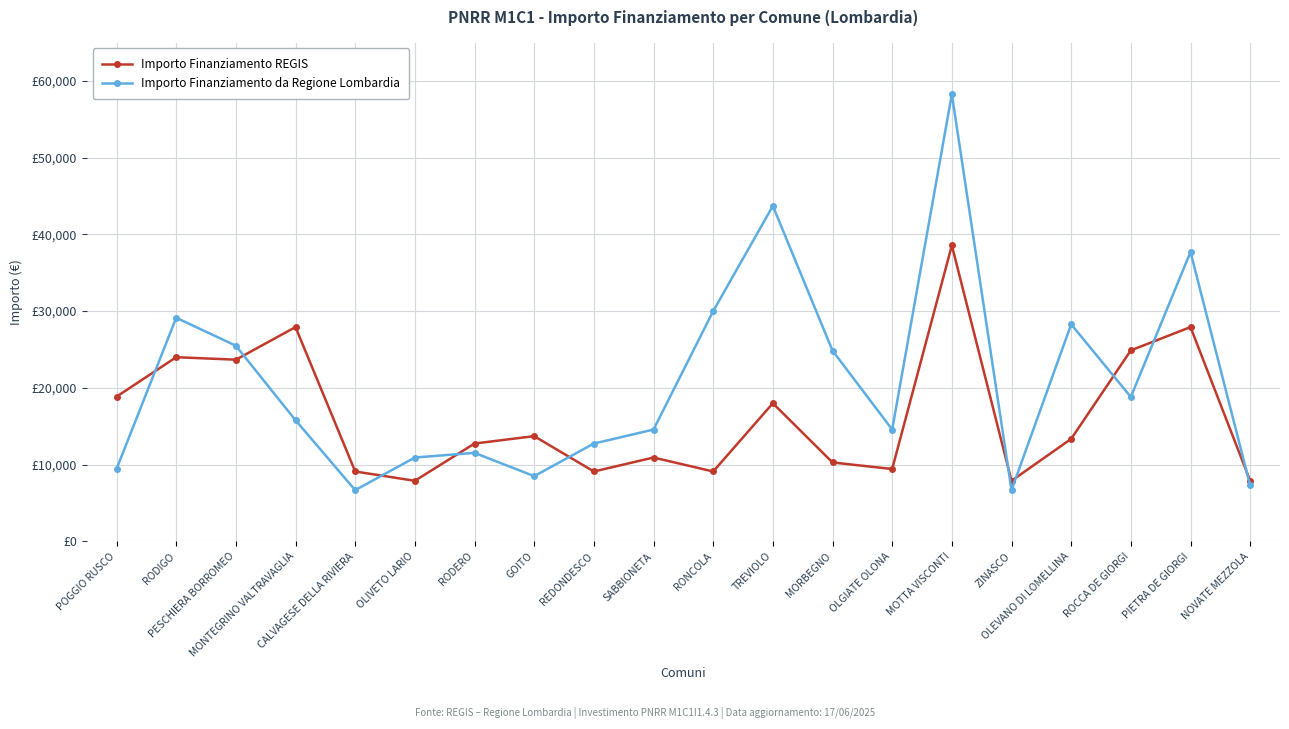

What is the difference between the highest and lowest values at OLEVANO DI LOMELLINA?

14927